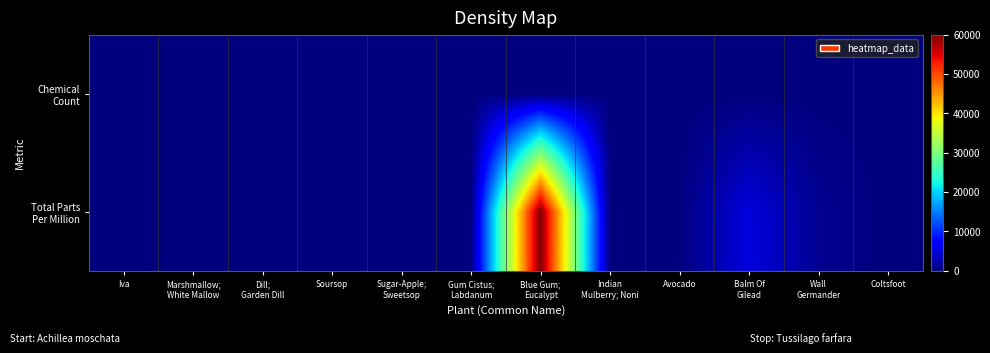

Which series changed the most between Soursop and Indian Mulberry; Noni?

Chemical Count